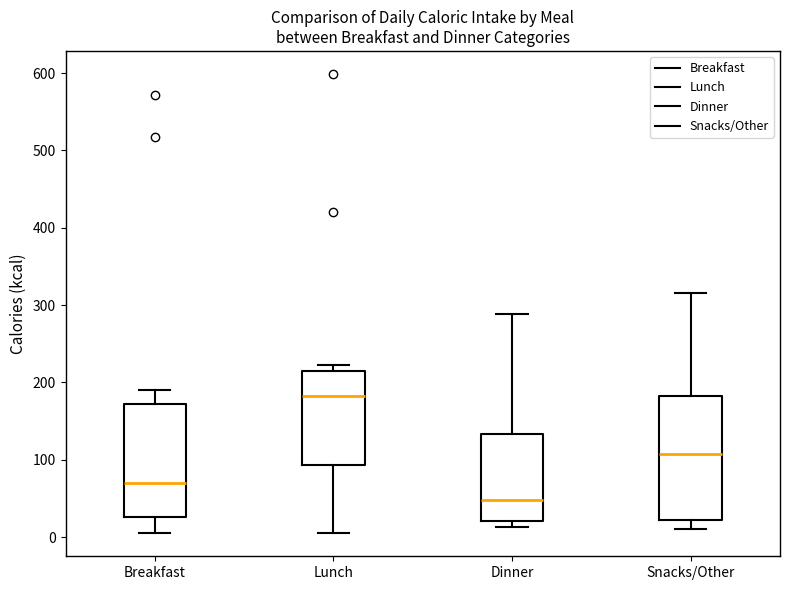

Reading left to right, transcribe this box plot: for each box, give where its median line is, the range the box spans, and where its two whiskers end, as read against the y-axis. The values are not printed on the chart, so give them approximately, as read against the axis.

Breakfast: median 70, box 30 to 170, whiskers 10 to 190
Lunch: median 180, box 90 to 220, whiskers 10 to 220 (just above the box's upper edge)
Dinner: median 50, box 20 to 130, whiskers 10 to 290
Snacks/Other: median 110, box 20 to 180, whiskers 10 to 320